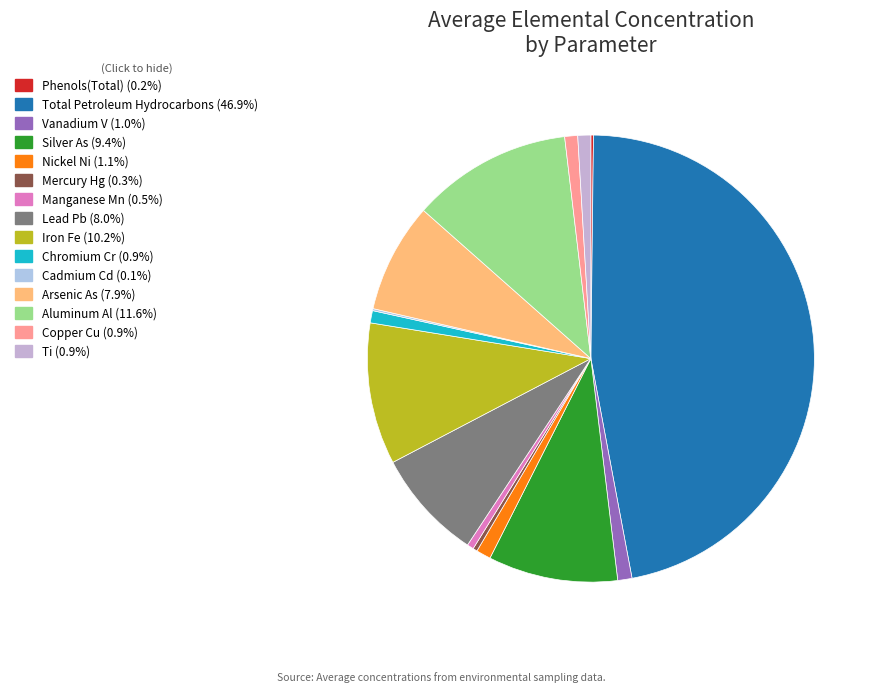

To the nearest percent, what portion does Arsenic As represent?

8%